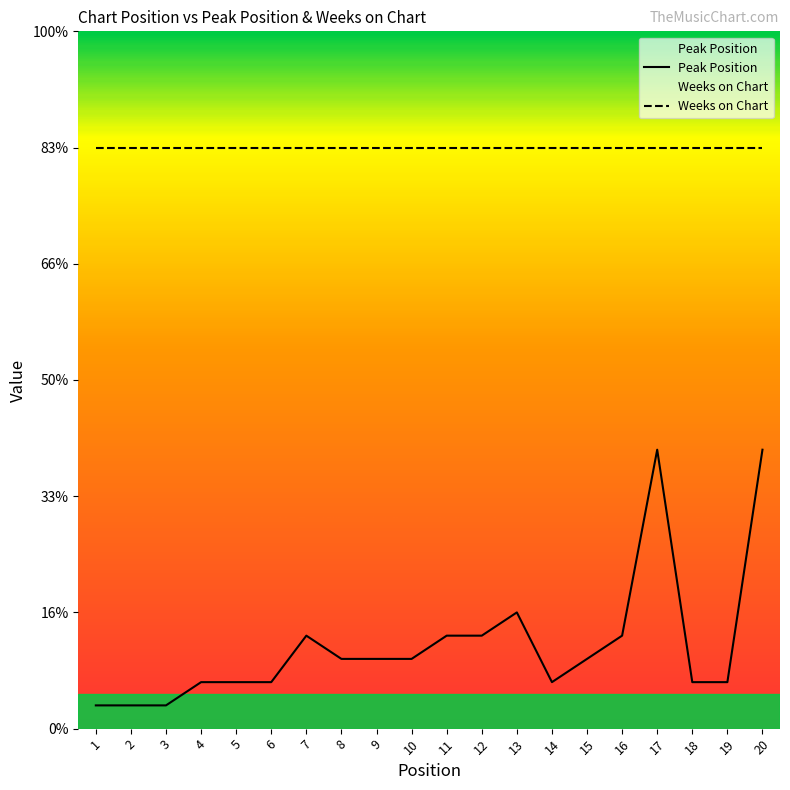

Where is the data nearest to the value 6?

13